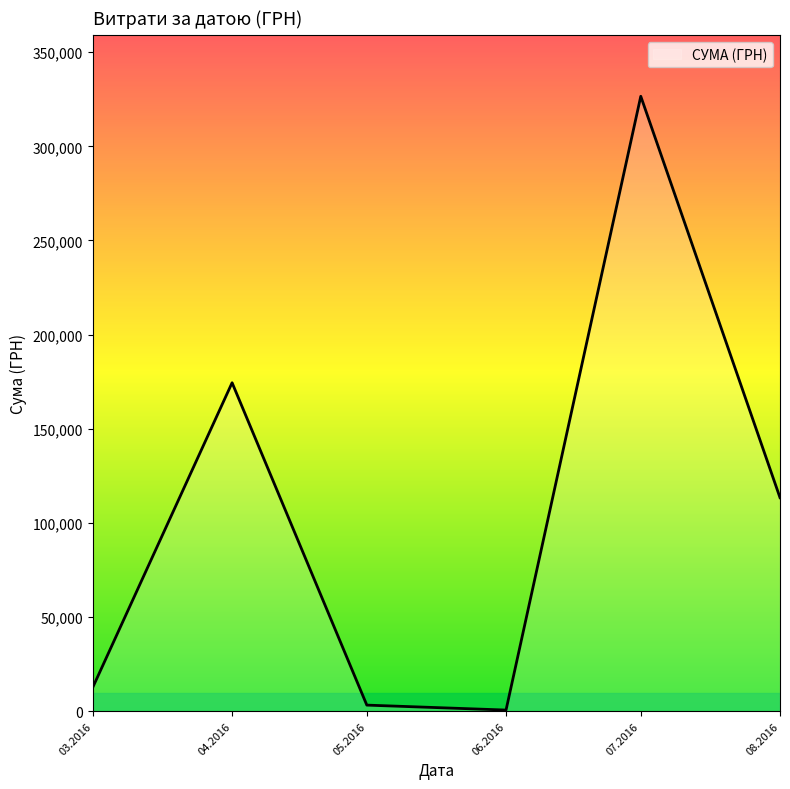

What is the change in value from 03.2016 to 08.2016?

+100651.7